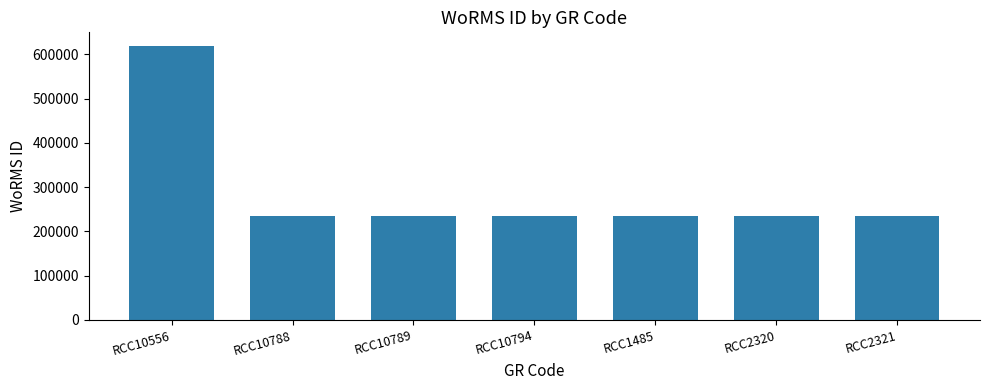

Does the chart contain any negative values?

No